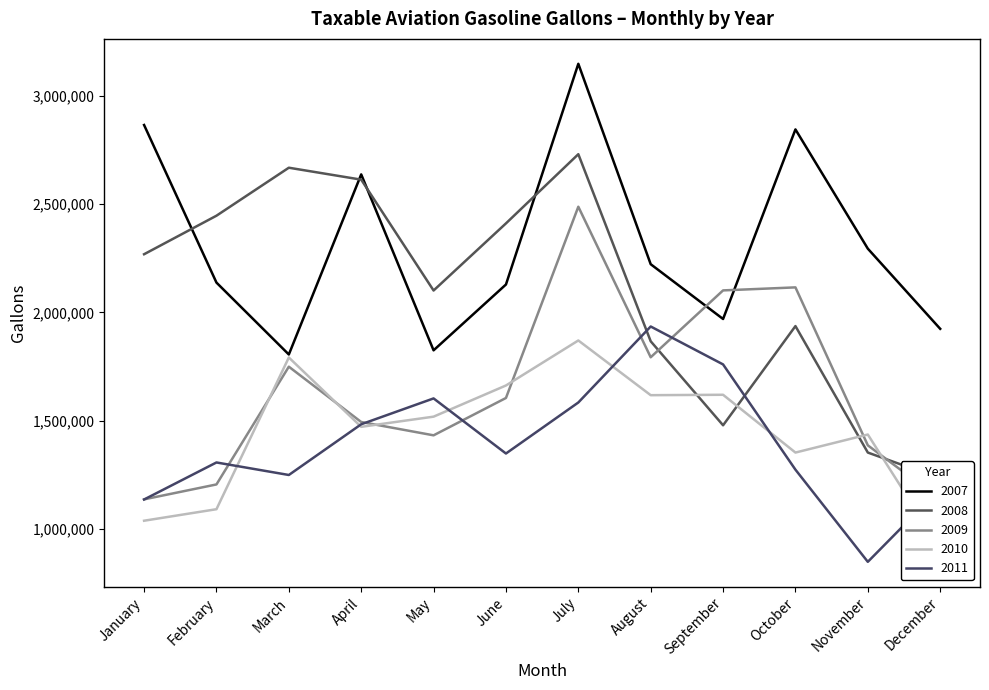

How many lines are shown in the chart?

5